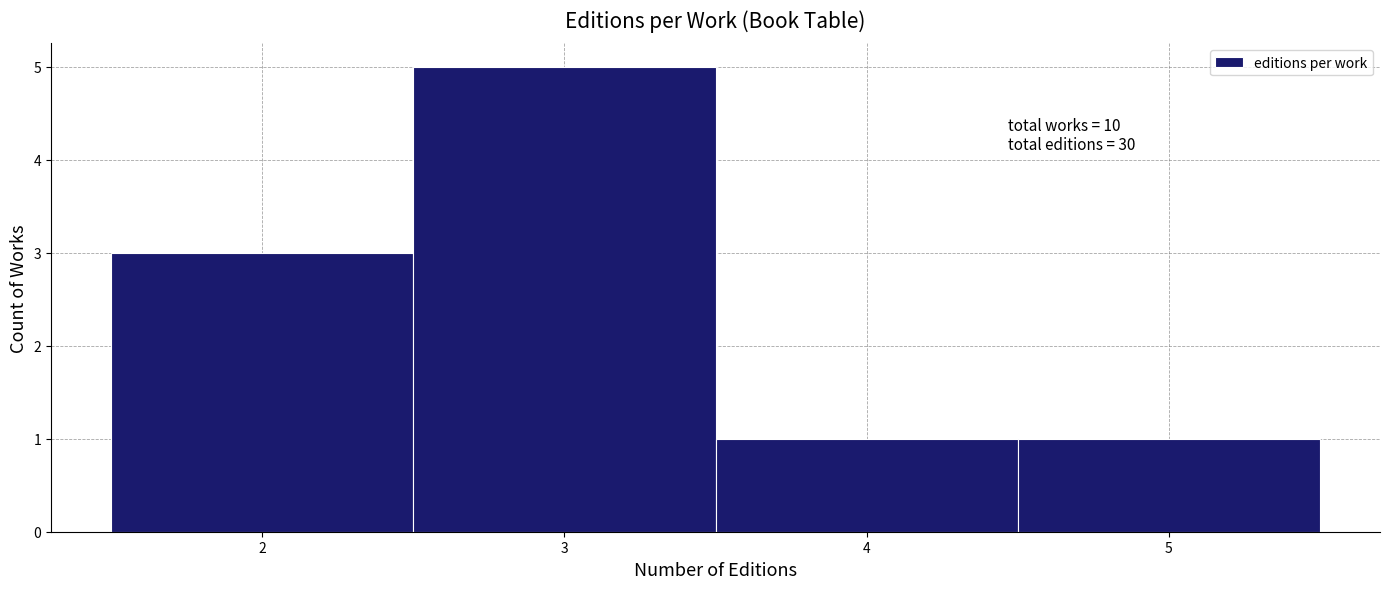

Over which range of the x-axis is the bar tallest?

2.5 to 3.5